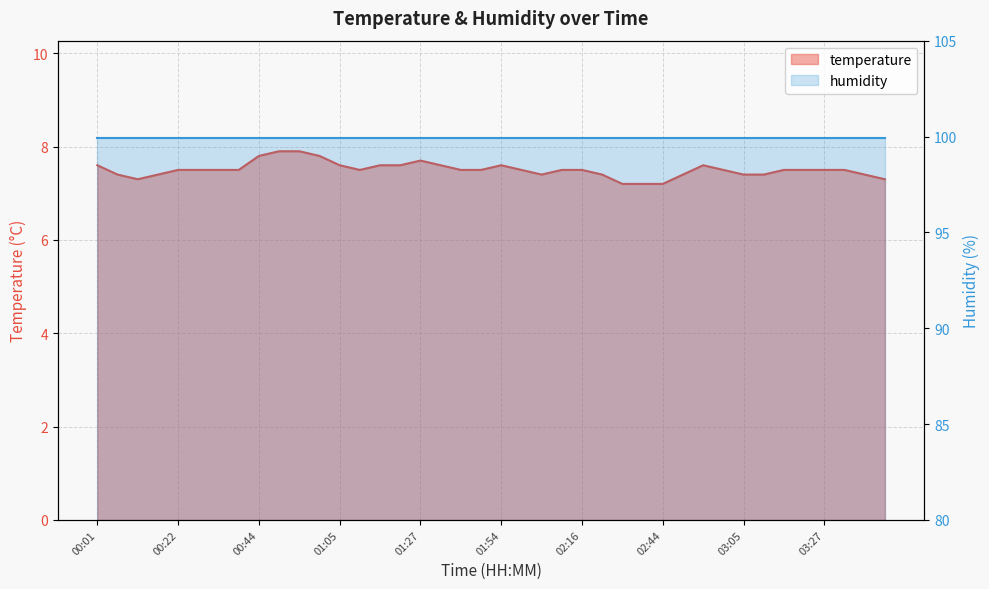

How many data points does each series have?

40